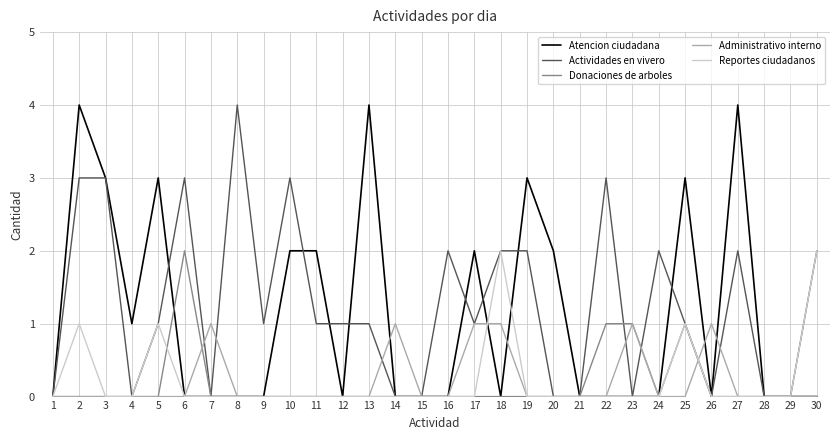

At which label does Actividades en vivero reach its peak?

8